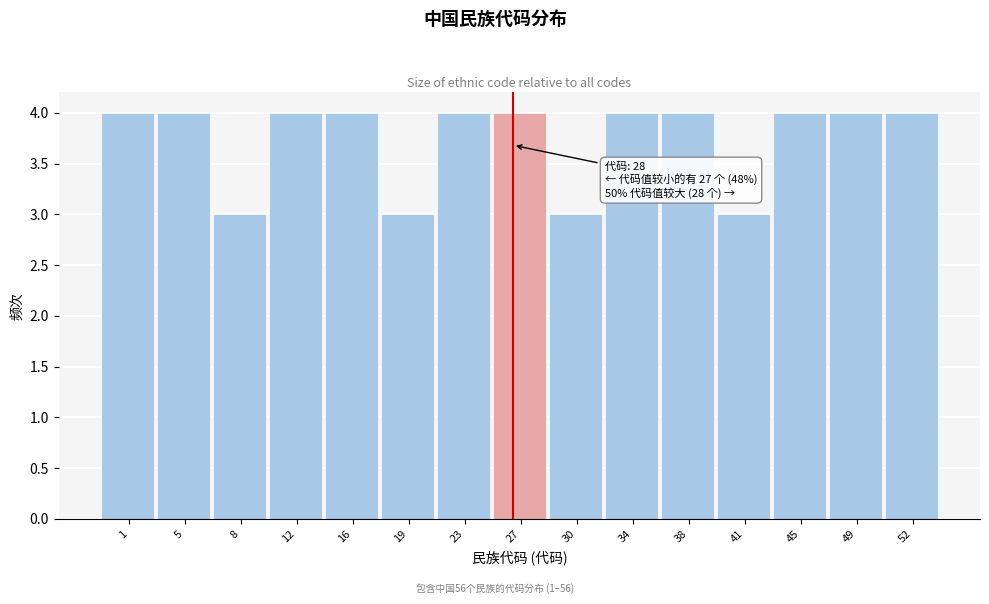

Reading left to right, what are all the values shown in this chart?

1=4	5=4	8=3	12=4	16=4	19=3	23=4	27=4	30=3	34=4	38=4	41=3	45=4	49=4	52=4